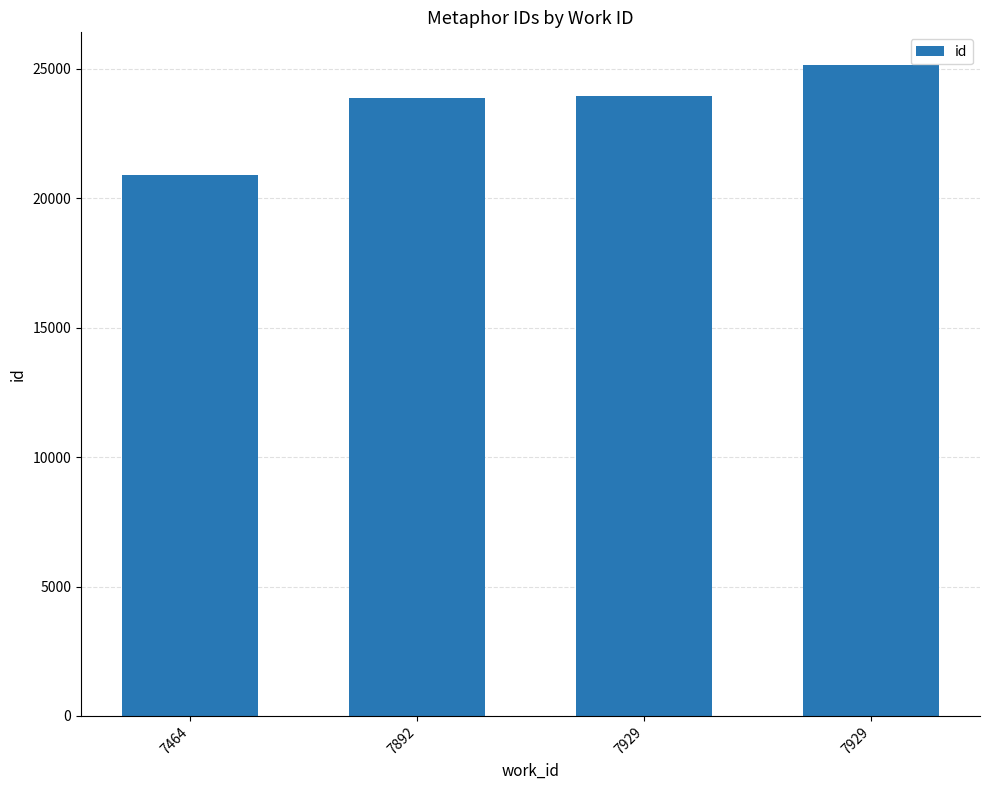

Rank the categories by value from highest to lowest.

7929, 7929, 7892, 7464